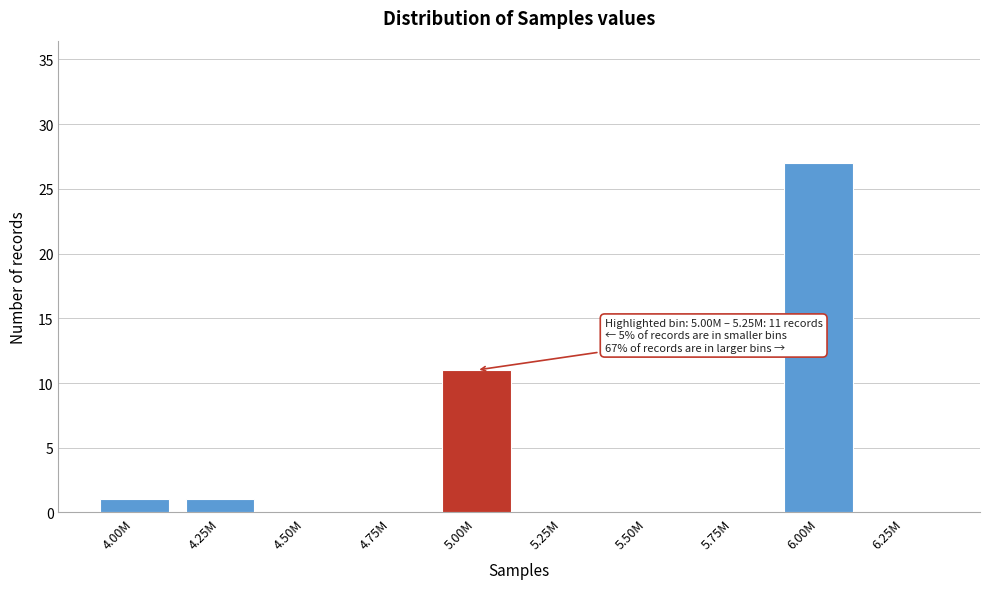

Reading left to right, extract all data points from this chart.

4.00M=1	4.25M=1	4.50M=0	4.75M=0	5.00M=11	5.25M=0	5.50M=0	5.75M=0	6.00M=27	6.25M=0